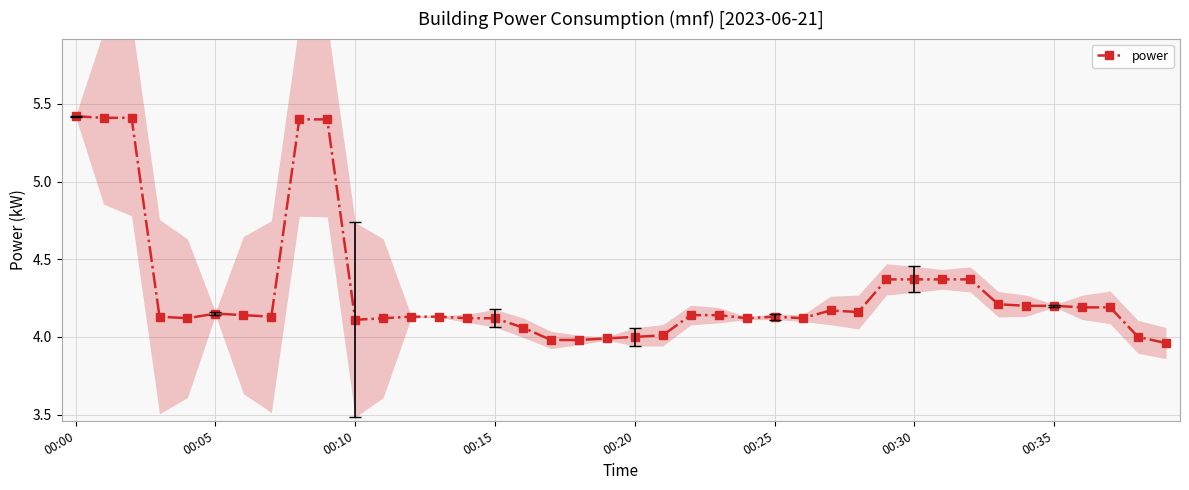

What is the highest value of the power series?

5.4